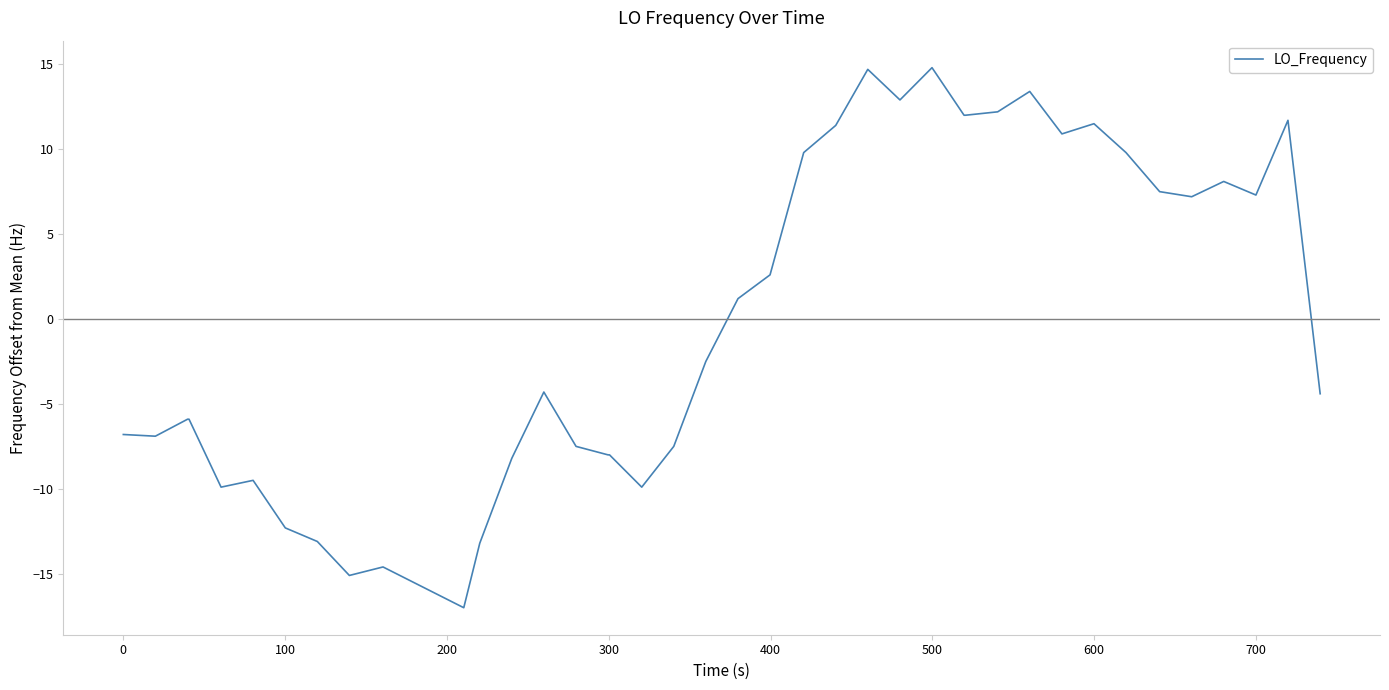

What is the smallest value displayed?

-17.0